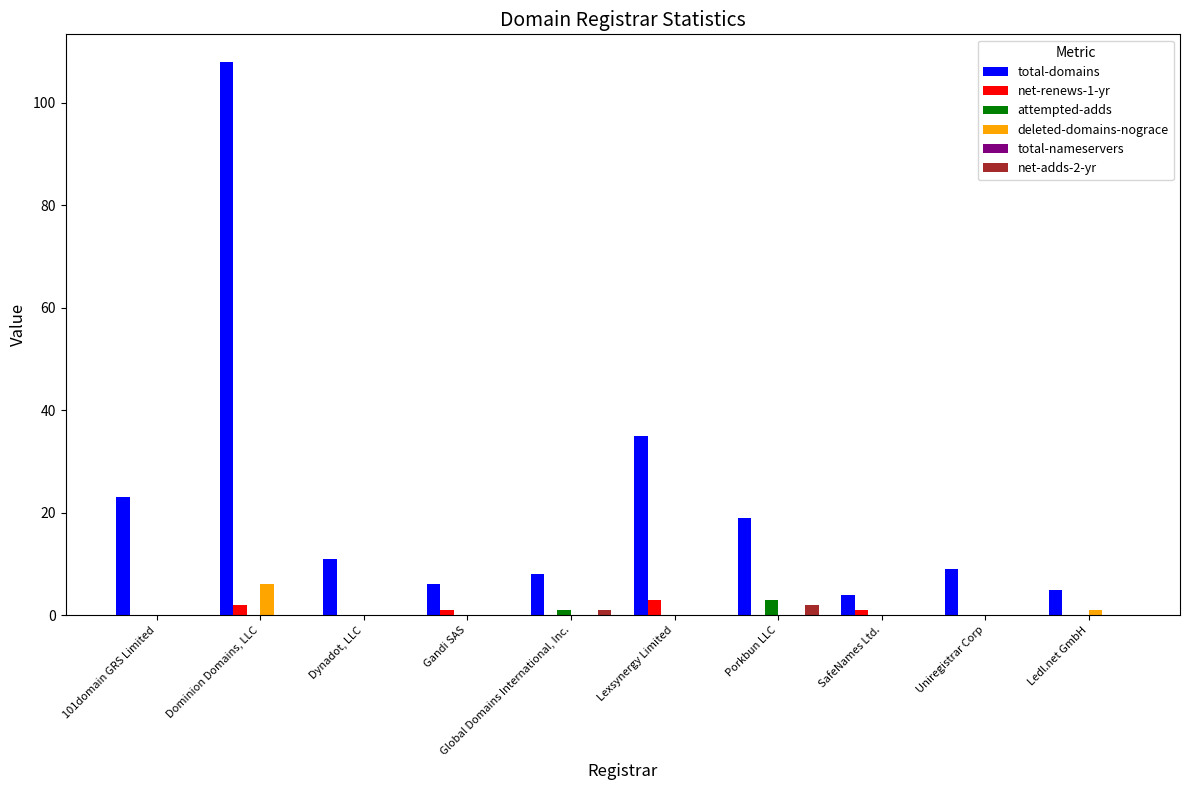

Is the value of net-renews-1-yr at SafeNames Ltd. greater than the value of total-domains at 101domain GRS Limited?

No